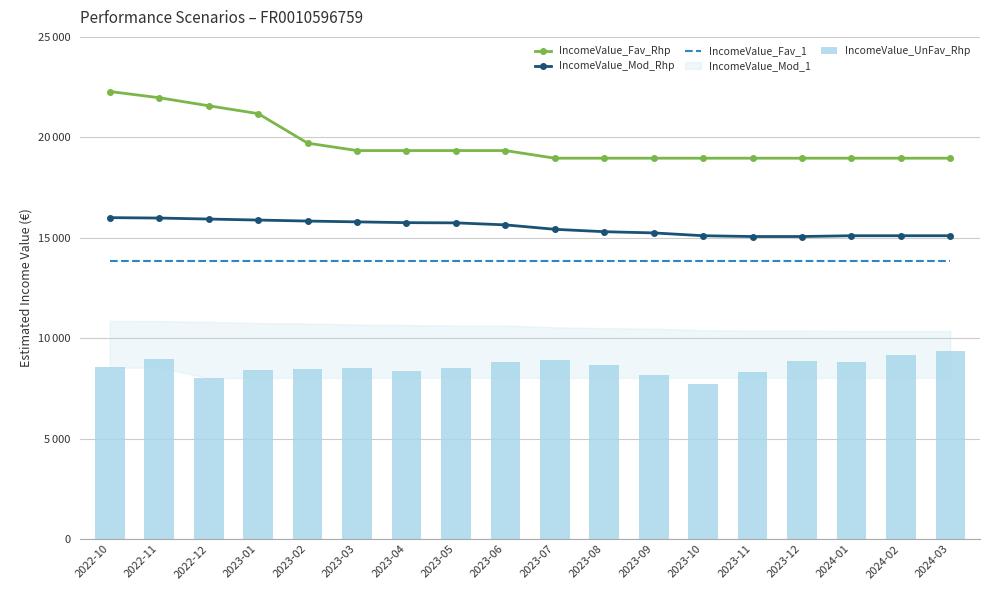

What is the label of the 5th bar from the right?

2023-11